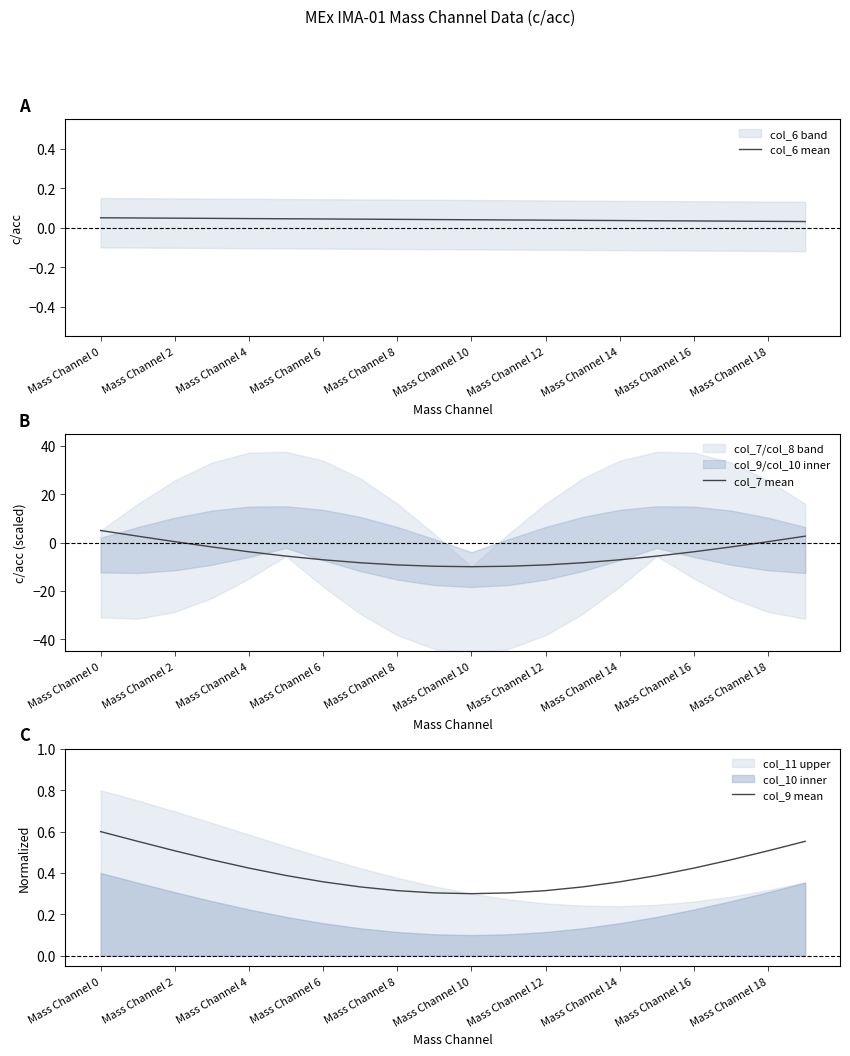

True or false: col_6 mean has more than 0 interior local peaks.

False